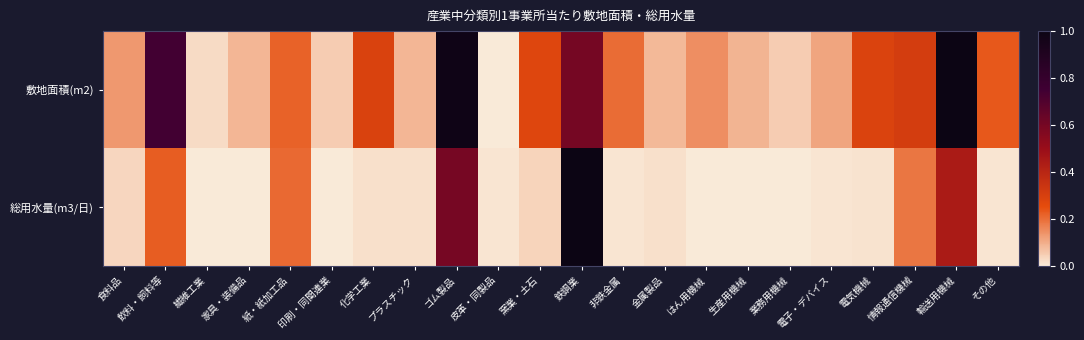

List the series in order of their overall mean, lowest first.

総用水量(m3/日), 敷地面積(m2)